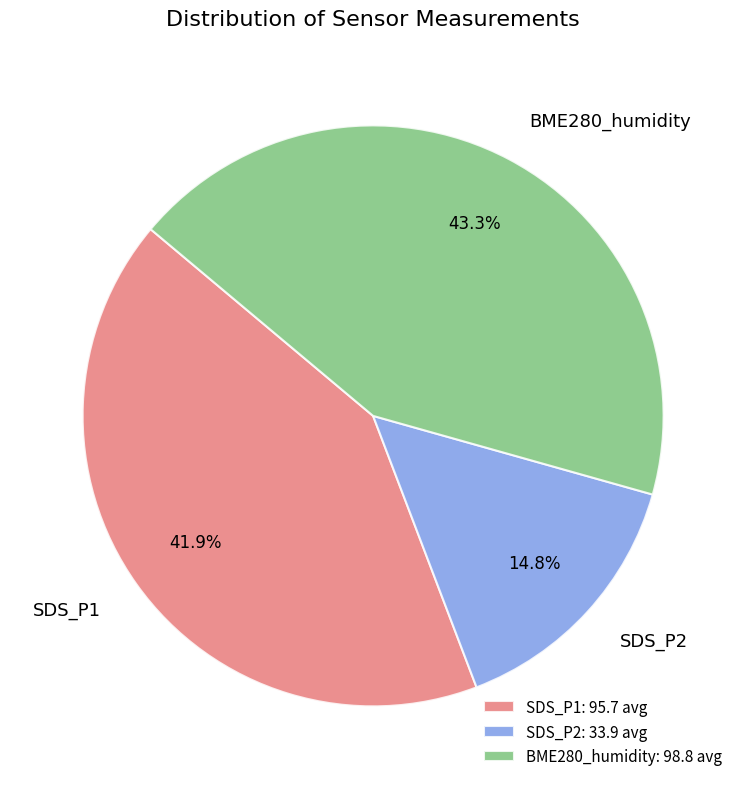

Is there any slice that represents more than half of the pie?

No